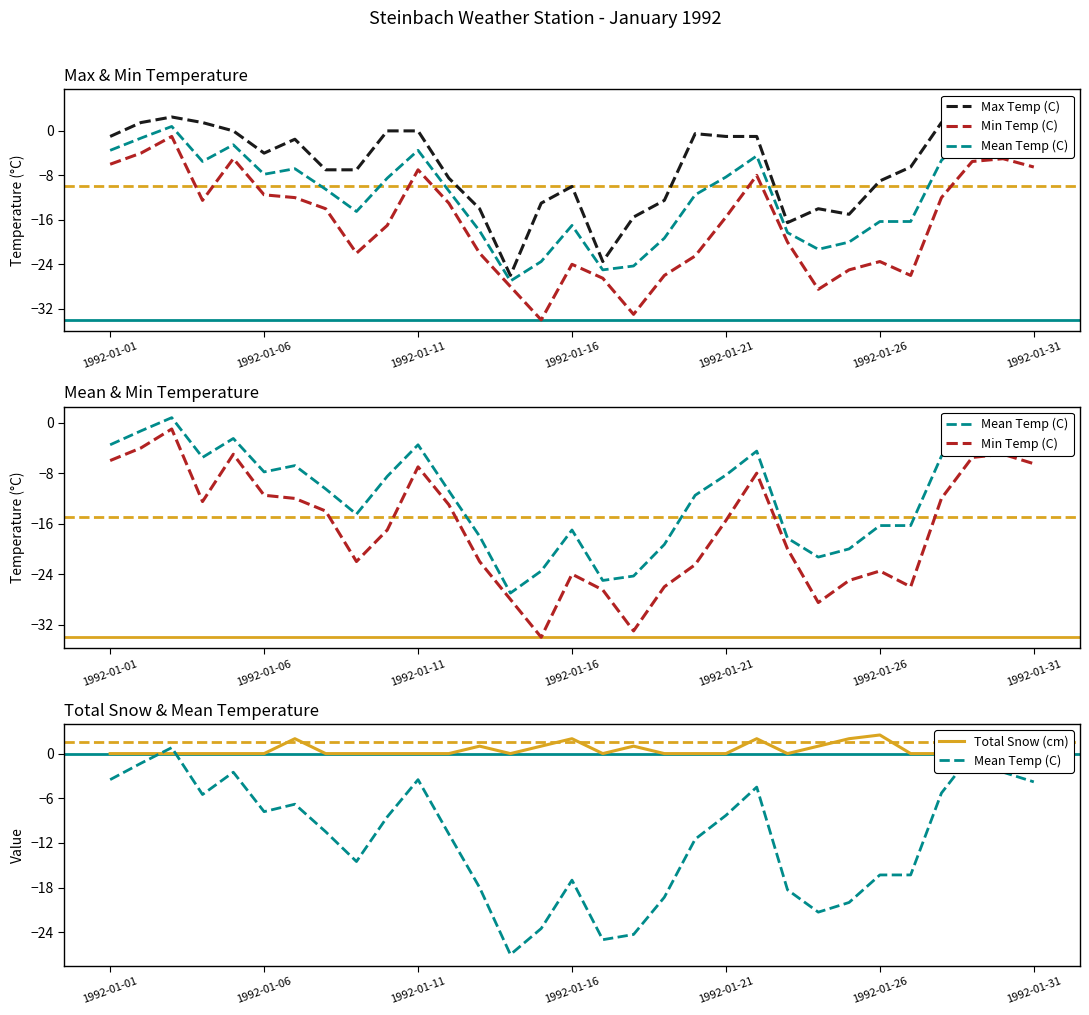

What is the lowest value of the Min Temp (C) series?

-34.0